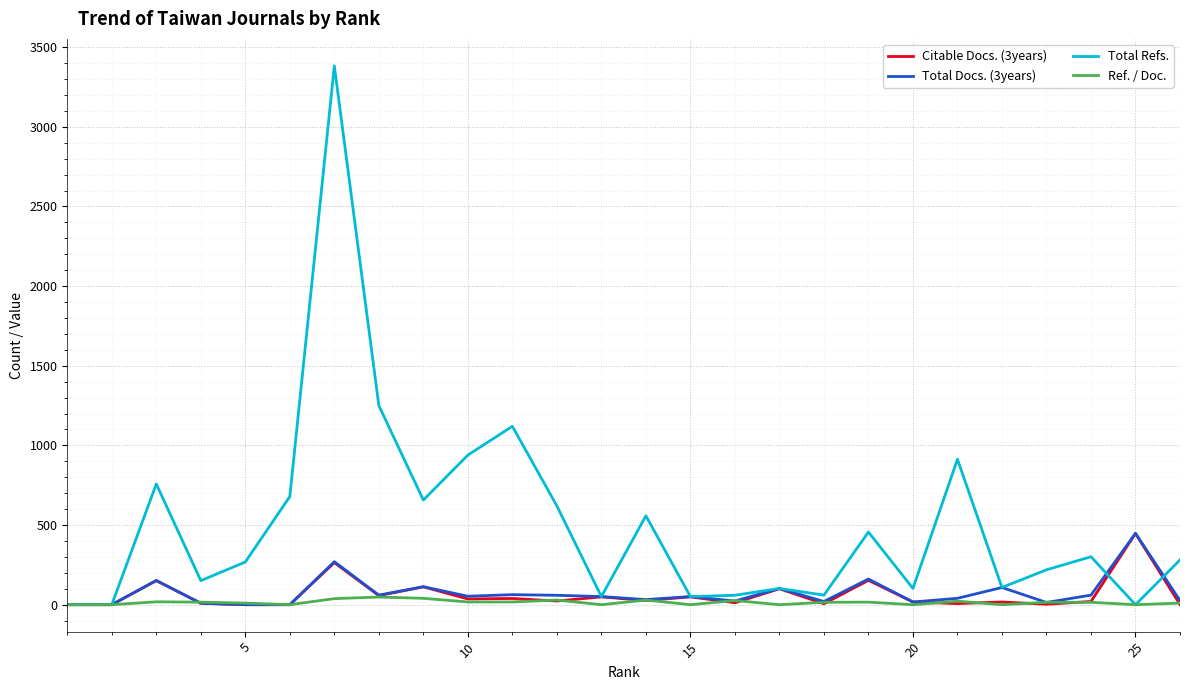

Which series has the largest total across all categories?

Total Refs.